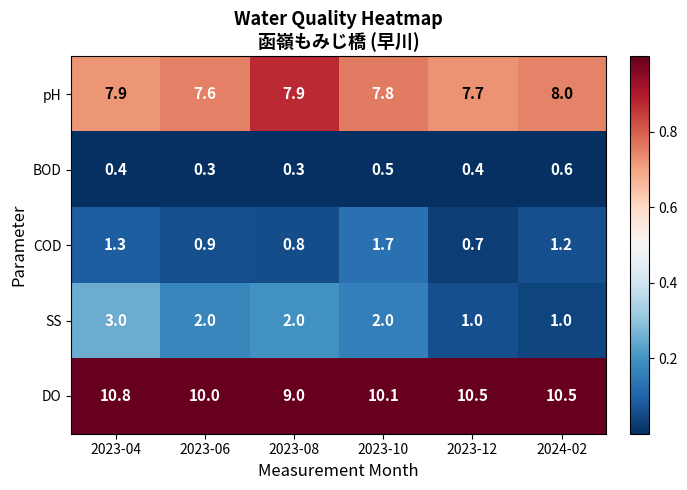

What is the sum of the COD values at 2023-08 and 2024-02?

2.0